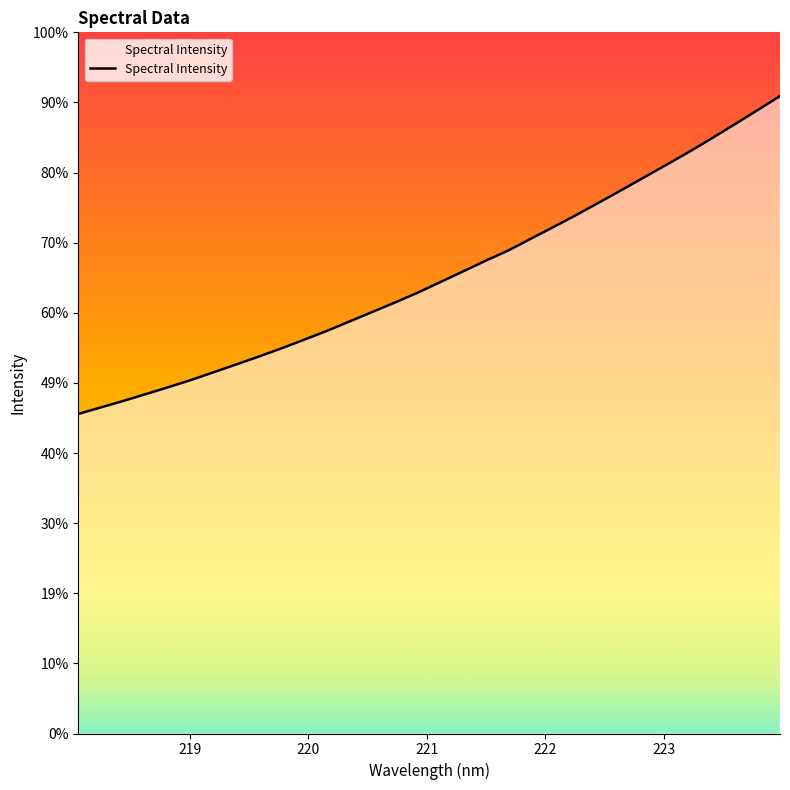

Is this an area chart (filled region under the line)?

Yes